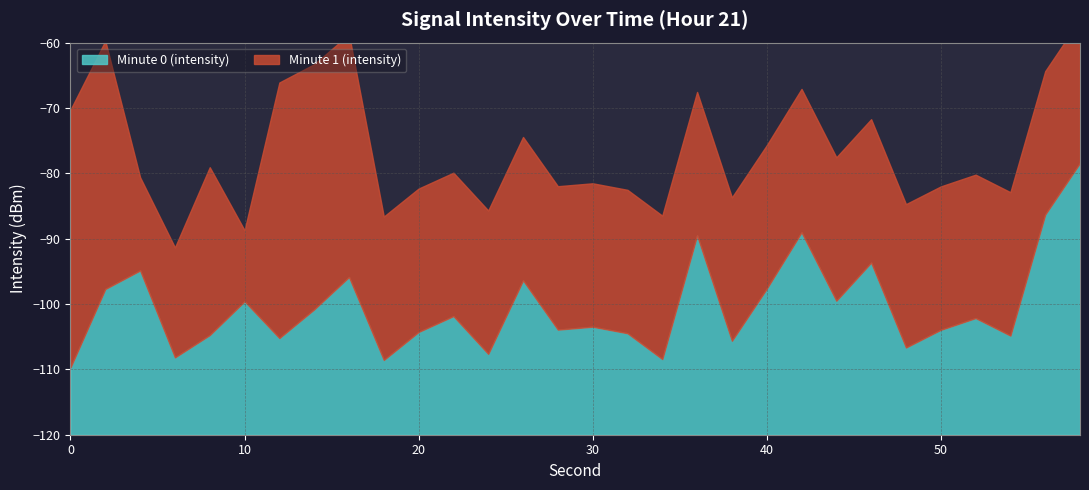

What is the minimum value for Minute 0 (intensity)?

-109.7